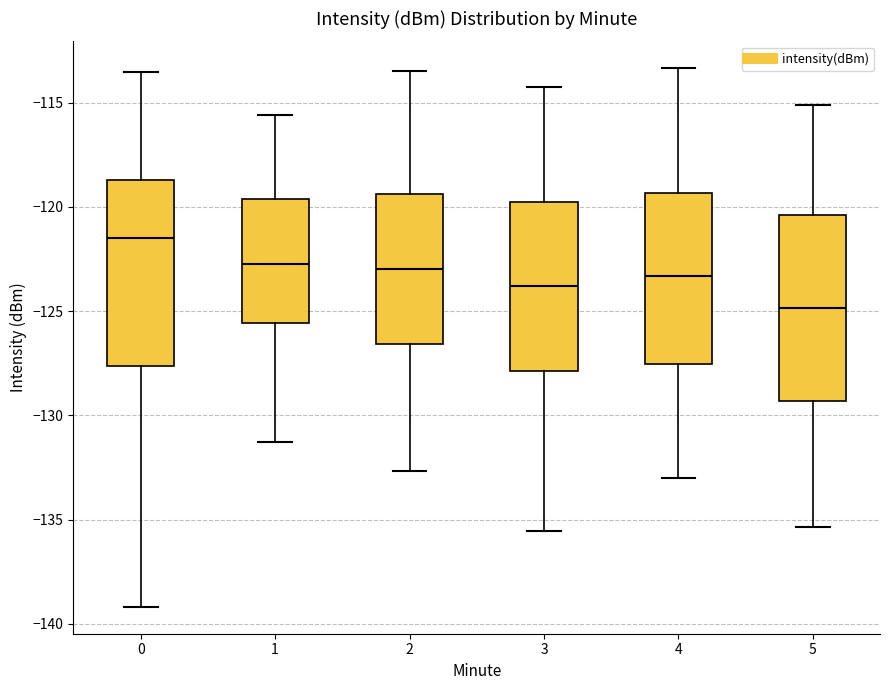

Where is the upper edge of the box at x = 5 on the y-axis? The values are not printed on the chart, so give them approximately, as read against the axis.

-120.5